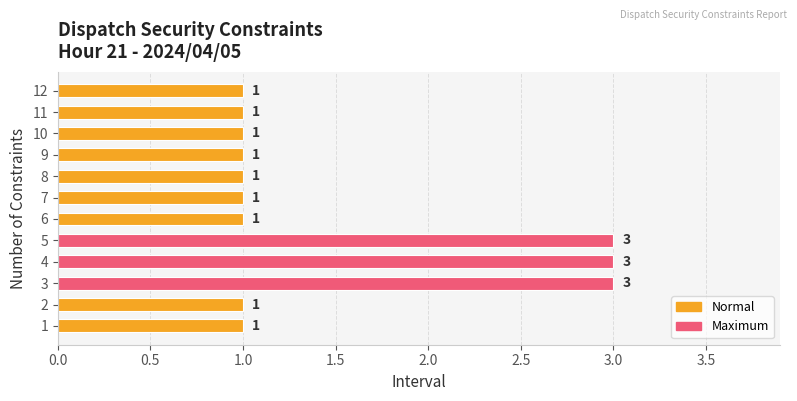

How many values exceed 1?

3